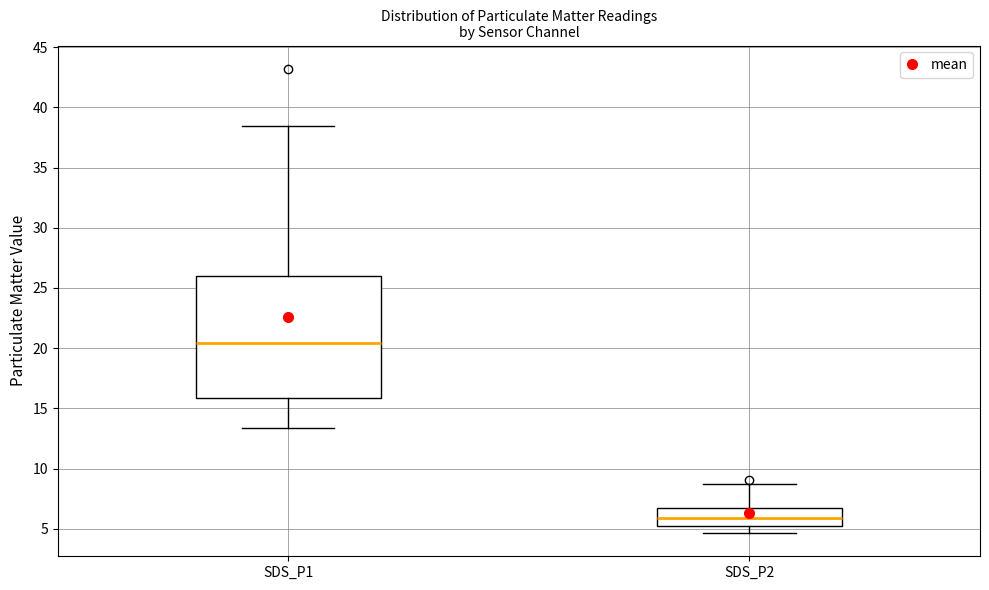

Reading left to right, read every box against the y-axis: the position of its median line, the range the box covers, and the ends of its whiskers. The values are not printed on the chart, so give them approximately, as read against the axis.

SDS_P1: median 20.5, box 16.0 to 26.0, whiskers 13.5 to 38.5
SDS_P2: median 6.0, box 5.0 to 6.5, whiskers 4.5 to 9.0